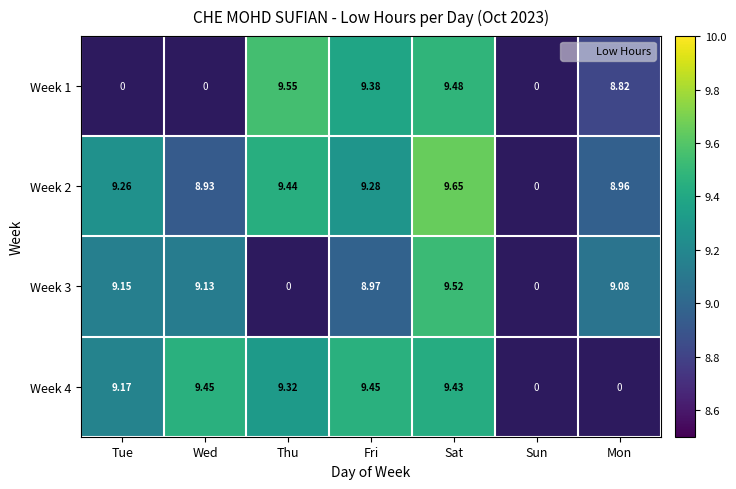

The Week 2 series shows 9.7 at Sat. True or false?

True